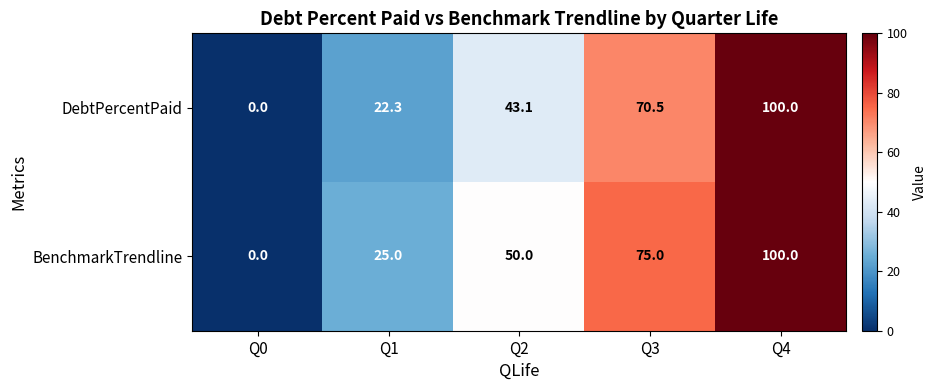

What is the spread (max minus min) of values at Q1?

2.7